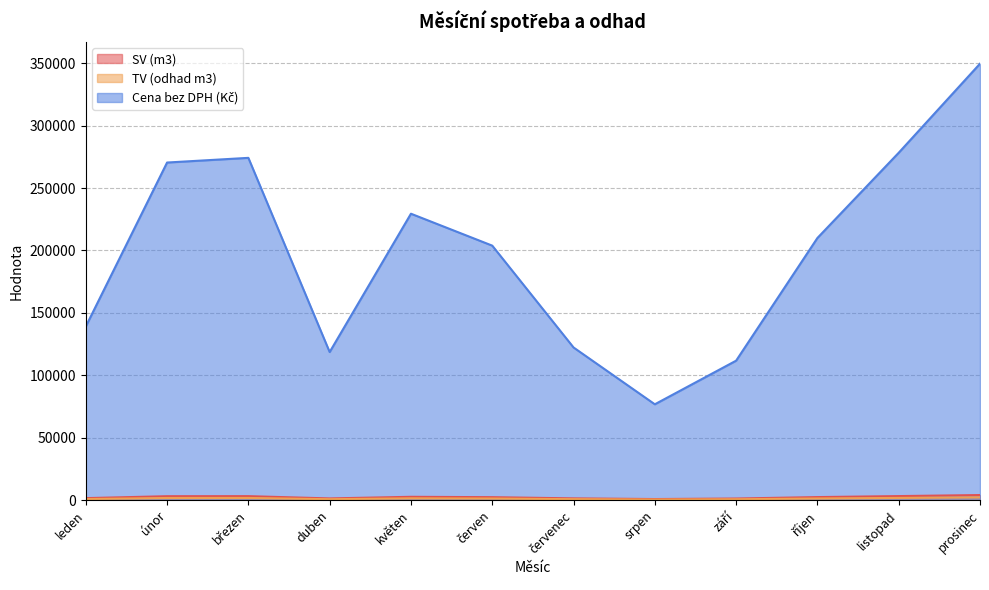

What is the spread (max minus min) of values at prosinec?

347316.3